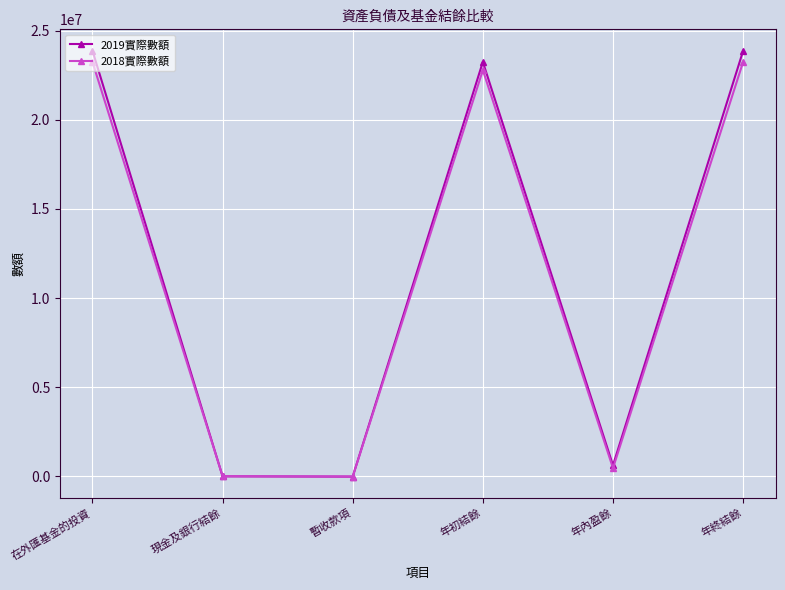

What is the label of the 3rd point from the right?

年初結餘